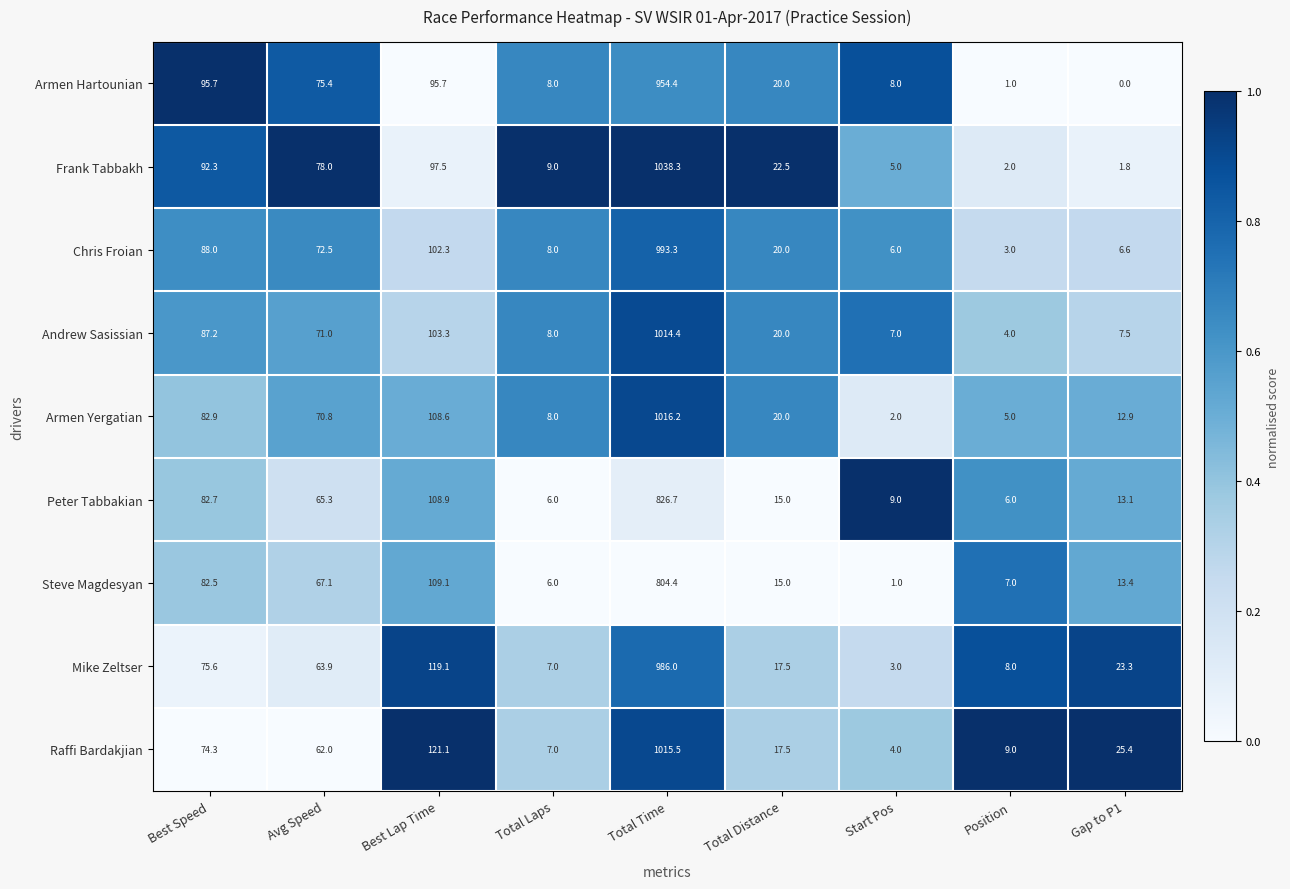

Which series has the largest total across all categories?

Frank Tabbakh